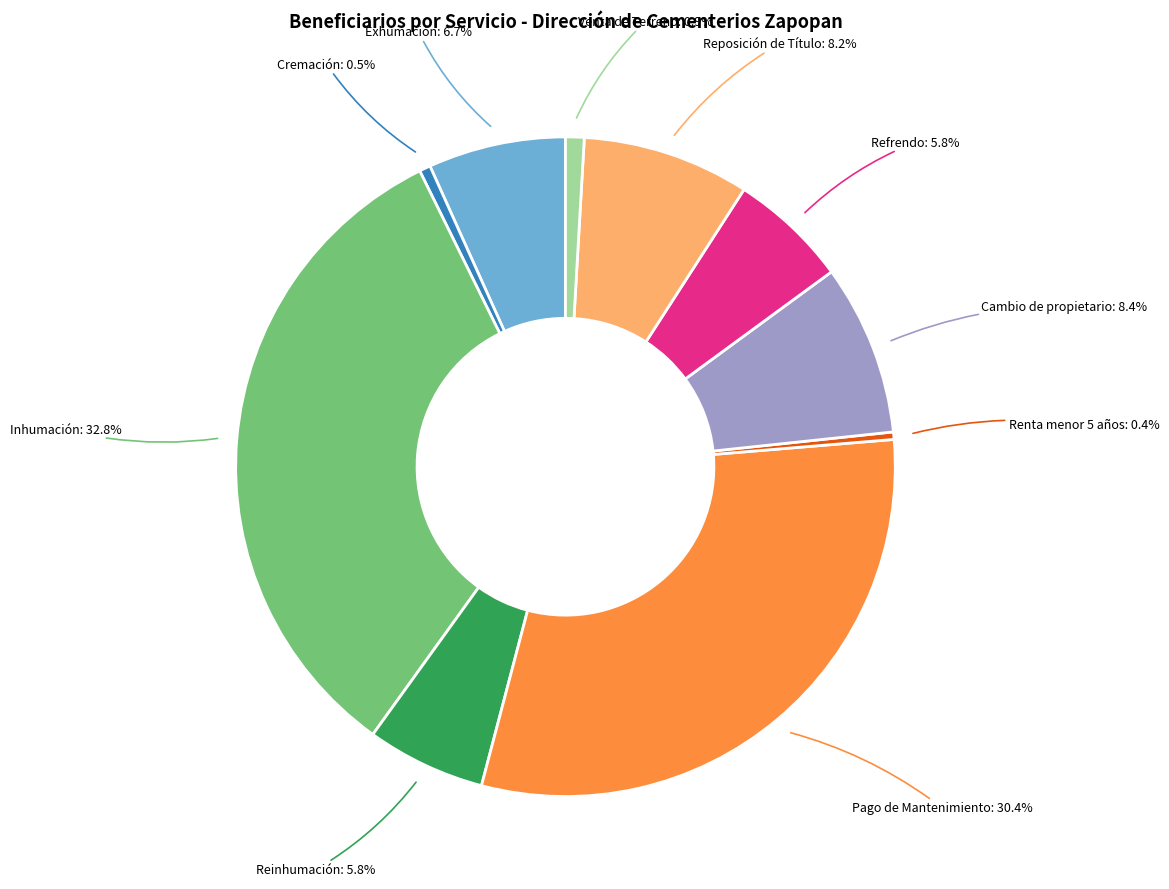

To the nearest percent, what is the average slice percentage?

10%